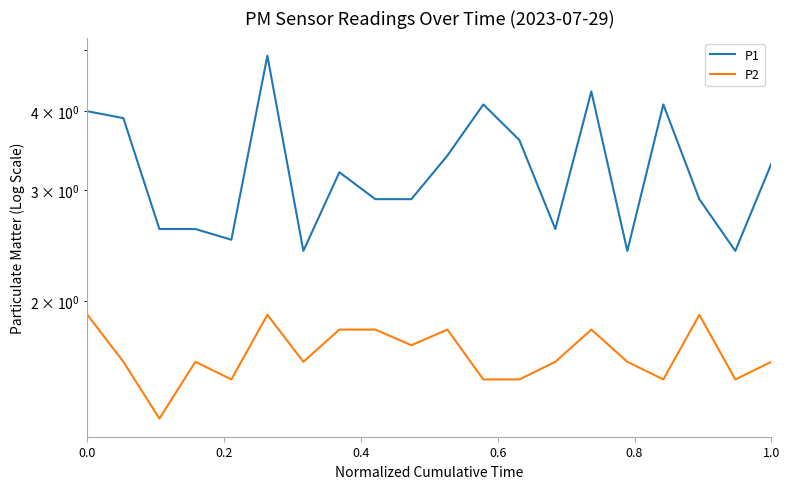

True or false: P2 has more than 1 points higher than both neighbors.

True